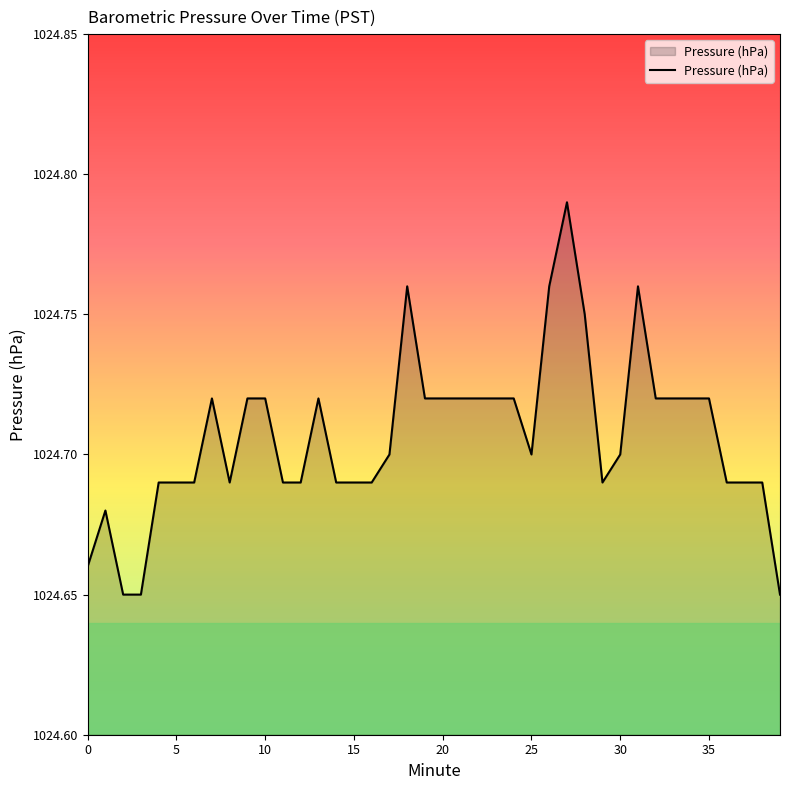

How many lines are shown in the chart?

1